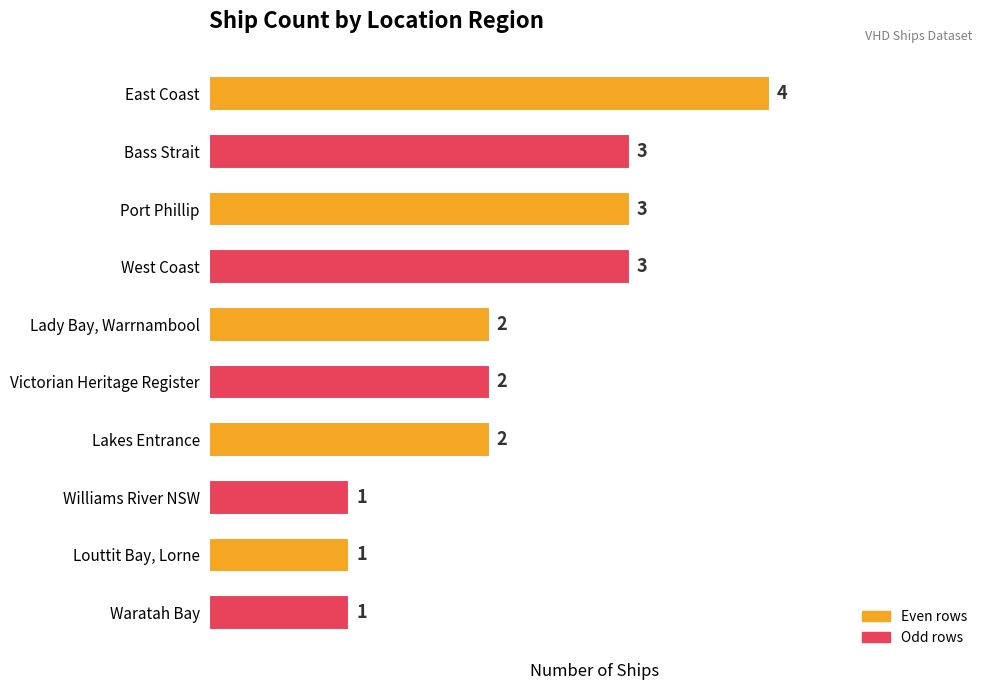

Does the chart contain stacked bars?

No